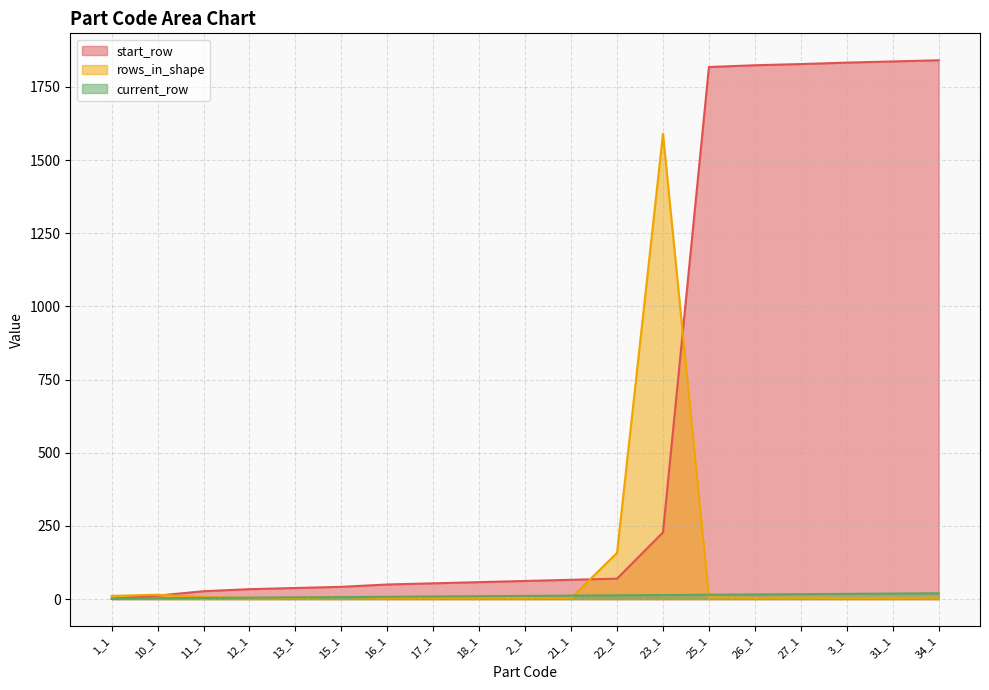

At how many categories does at least one series exceed 1306?

7